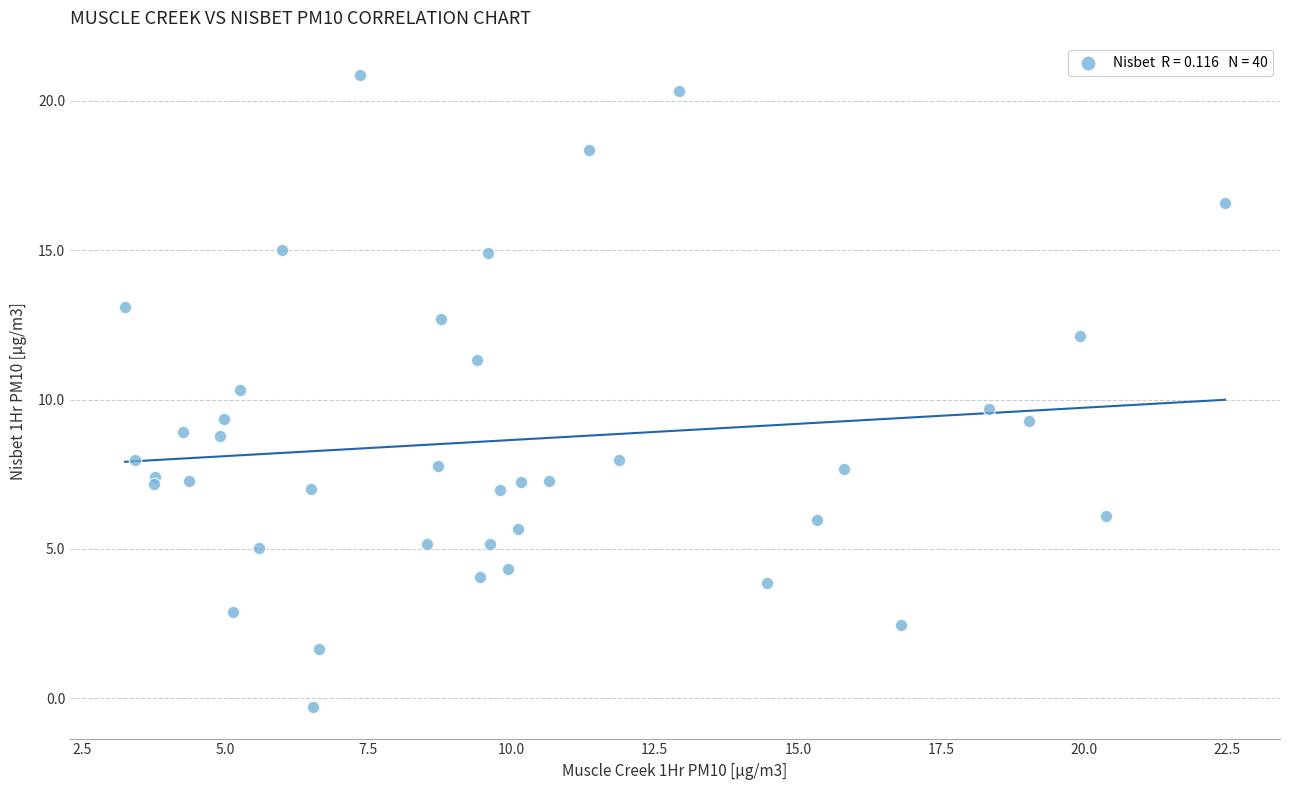

What is the range of X values (max minus min)?

19.2